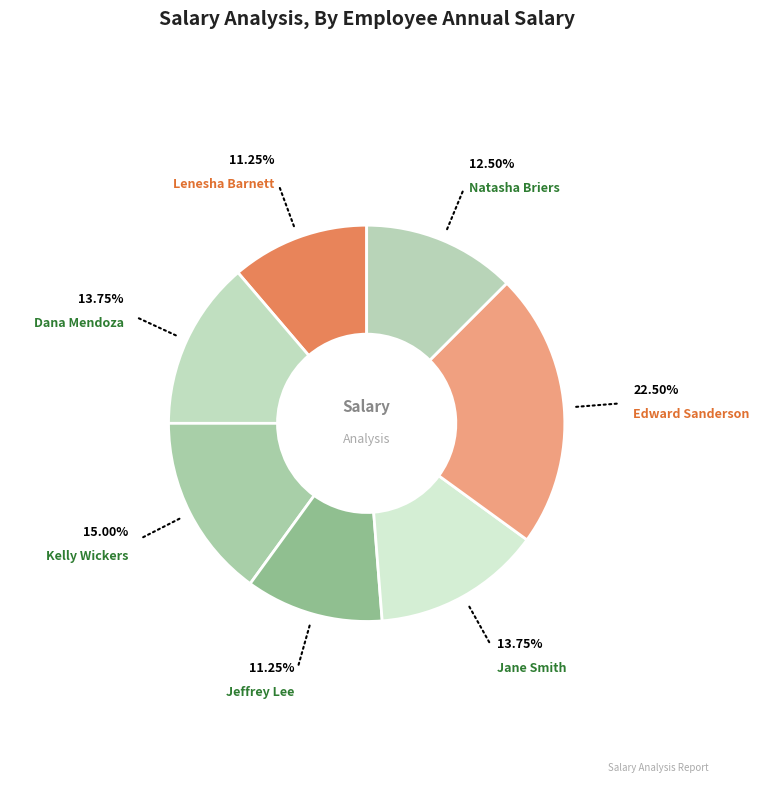

What is the largest slice in the pie chart?

Edward Sanderson